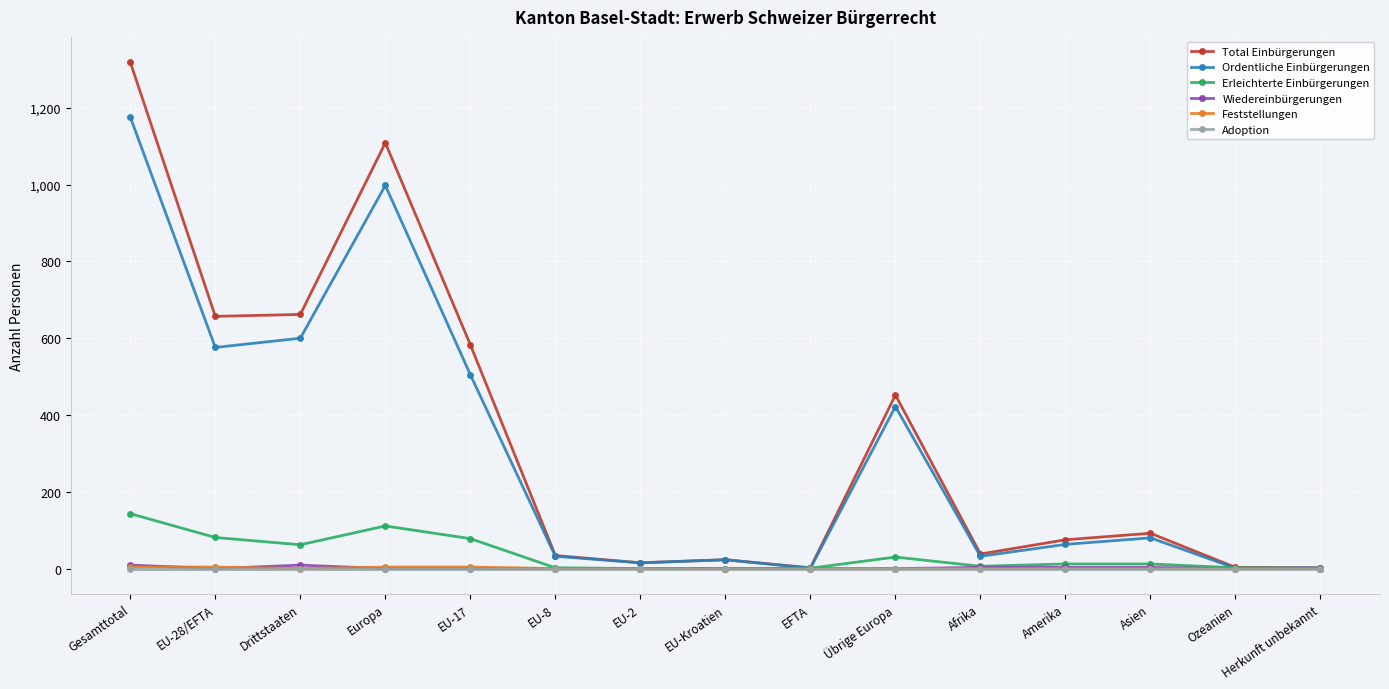

Between Drittstaaten and EFTA, which series saw the biggest shift?

Total Einbürgerungen